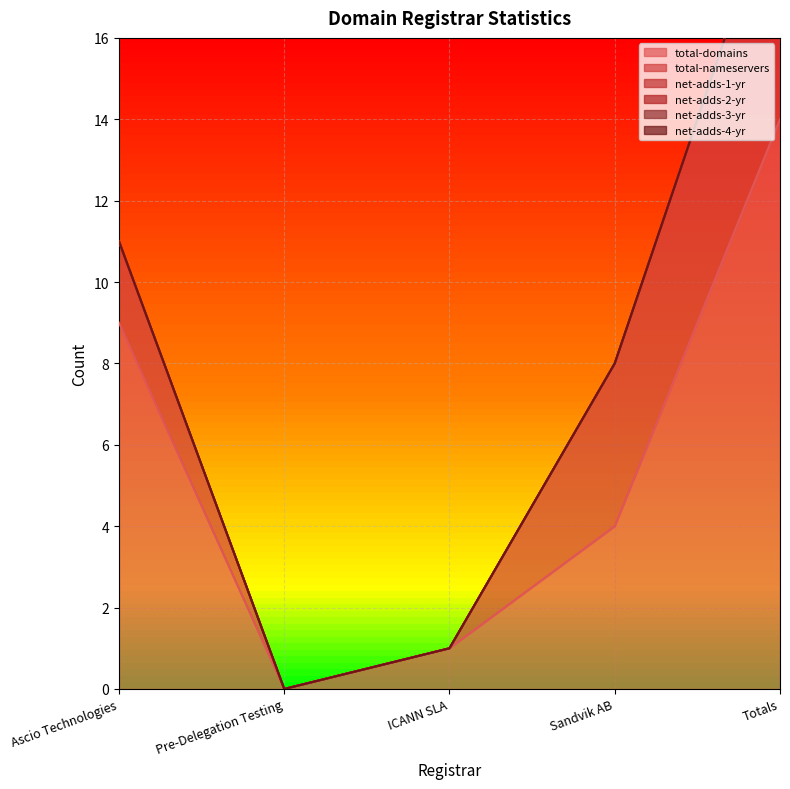

At which category is the sum across all series the highest?

Totals